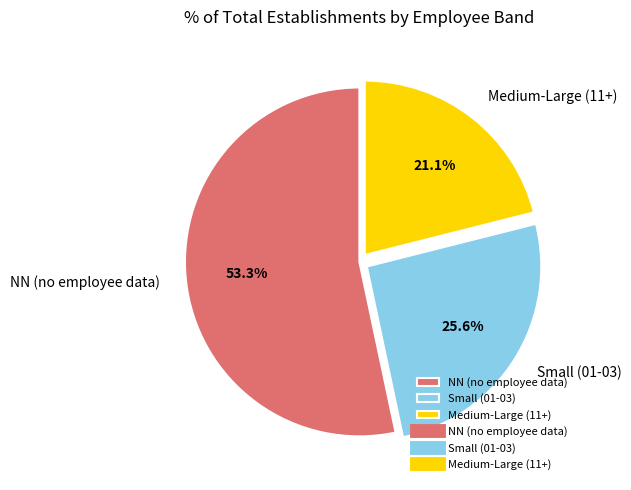

Is there a majority slice in this chart?

Yes